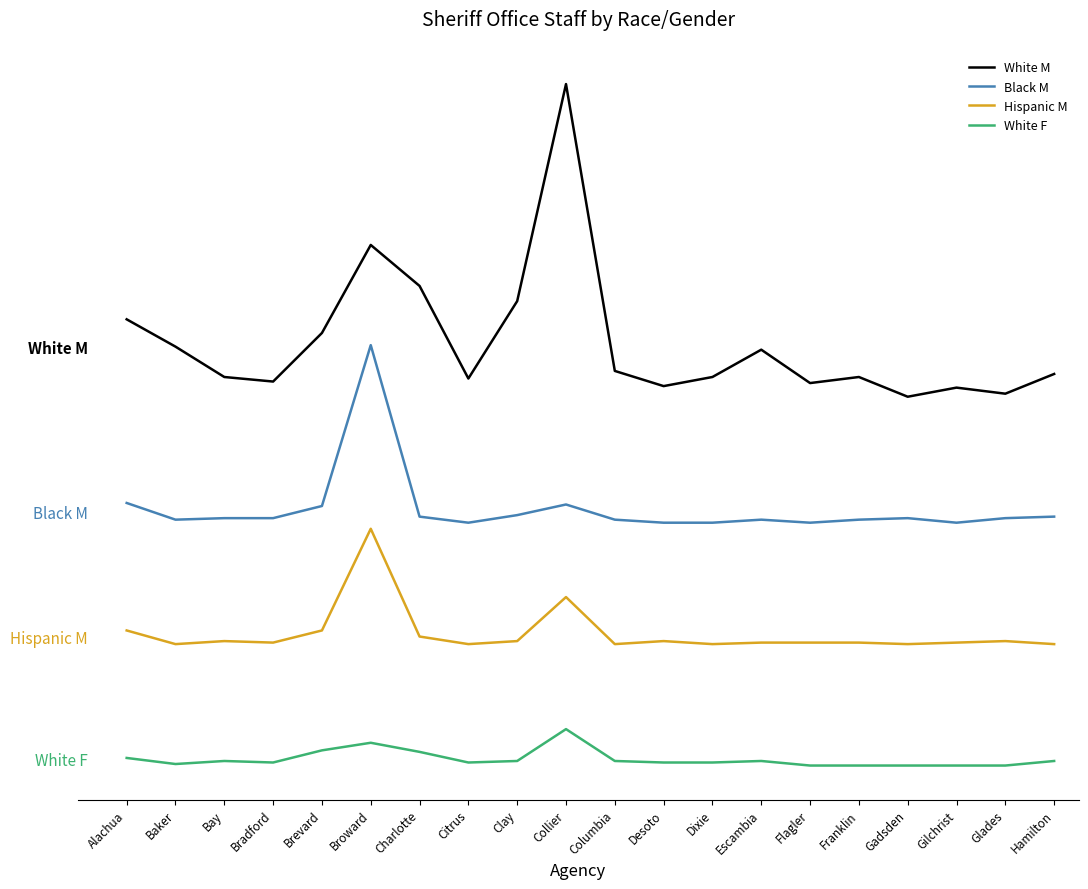

Rank the series by their average value, from highest to lowest.

White M, Black M, Hispanic M, White F